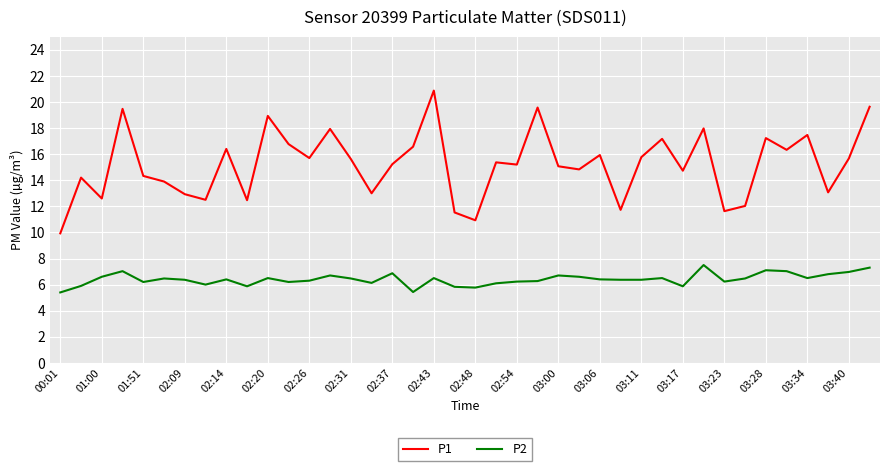

Which series has the largest total across all categories?

P1